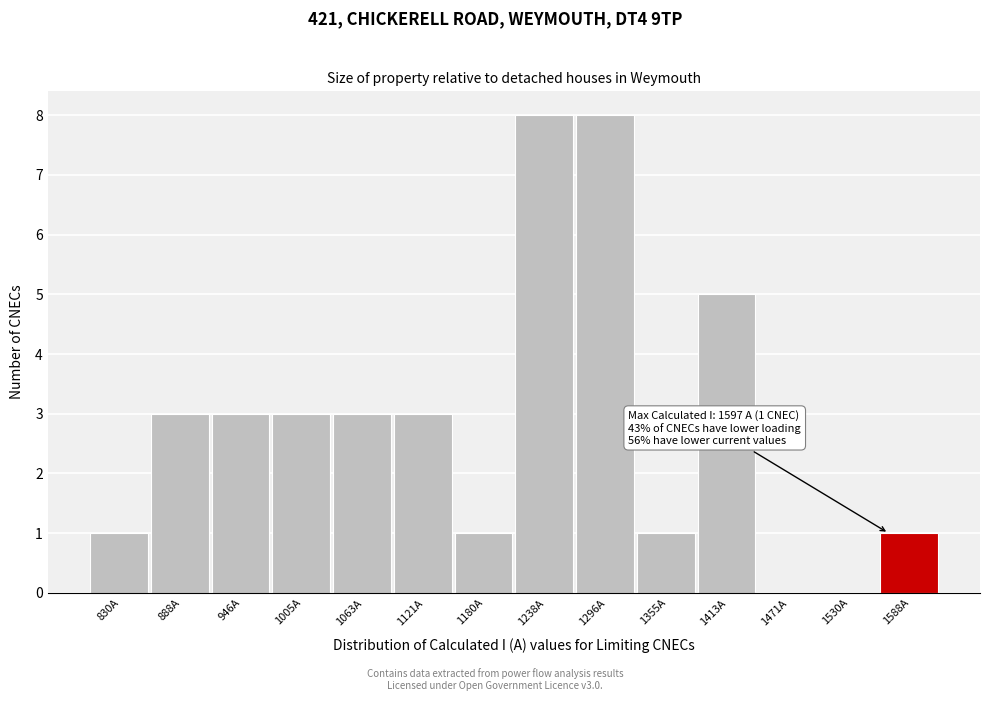

Reading right to left, extract all data points from this chart.

1588A=1	1530A=0	1471A=0	1413A=5	1355A=1	1296A=8	1238A=8	1180A=1	1121A=3	1063A=3	1005A=3	946A=3	888A=3	830A=1